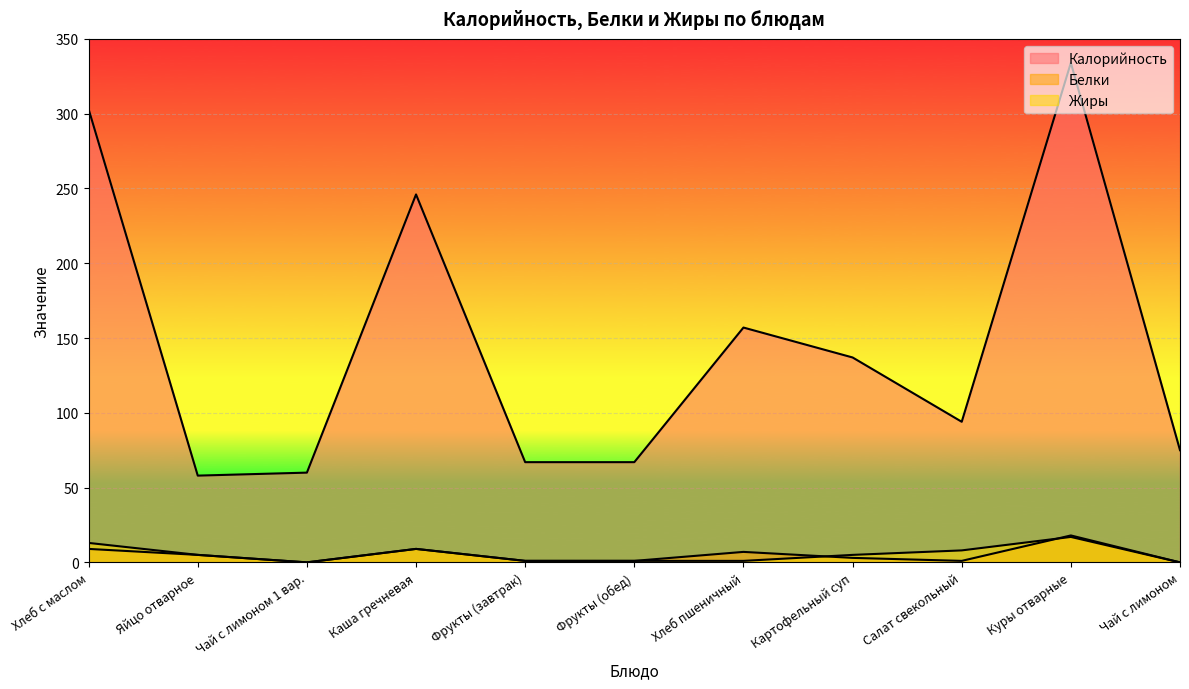

The Белки series shows 2 at Каша гречневая. True or false?

False